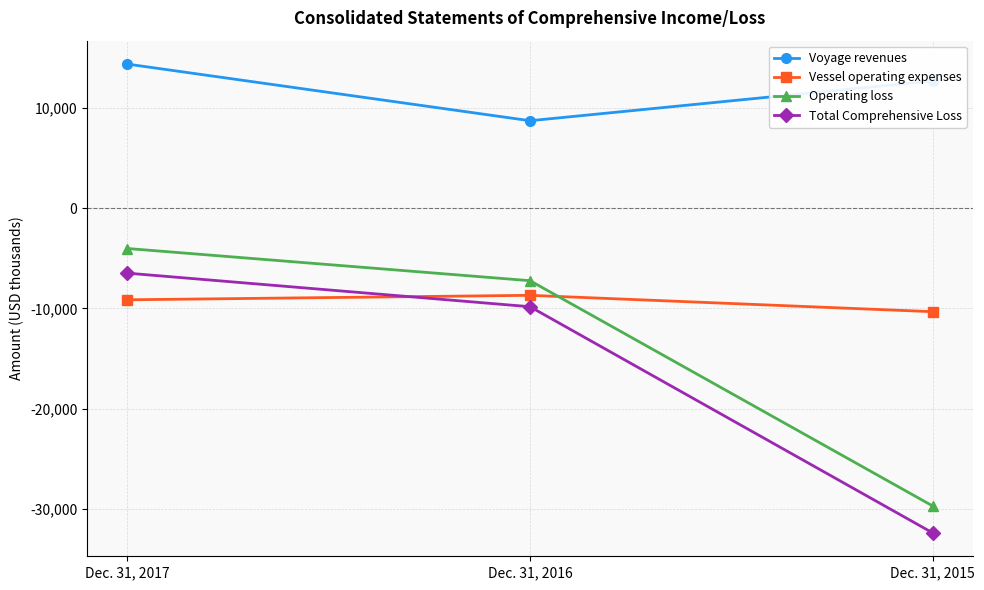

At how many categories does at least one series exceed 14229?

1